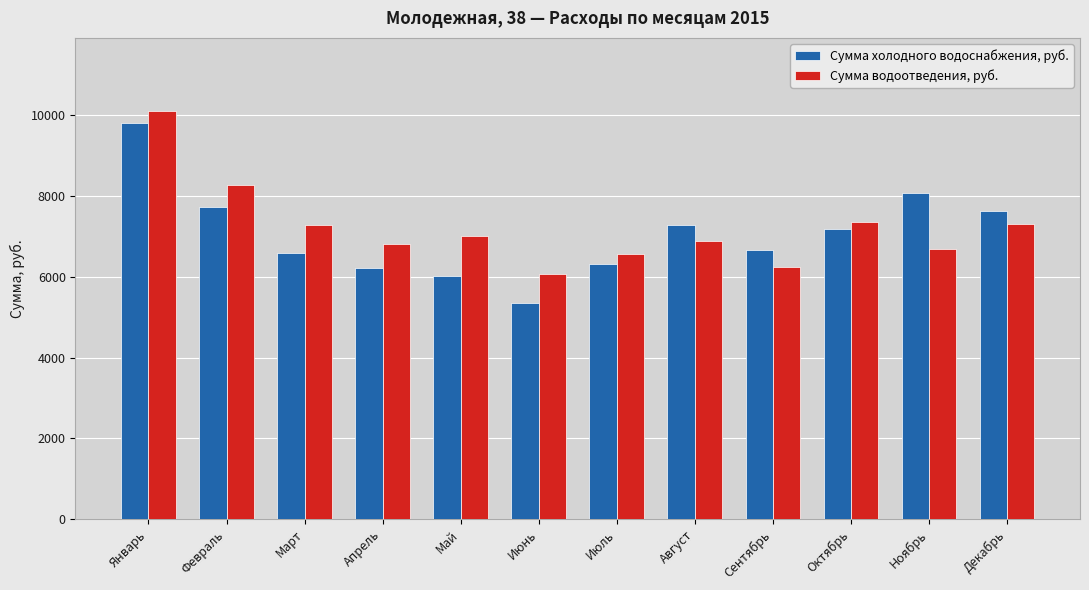

Is it true that Сумма холодного водоснабжения, руб. equals 2562.4 at Сентябрь?

False